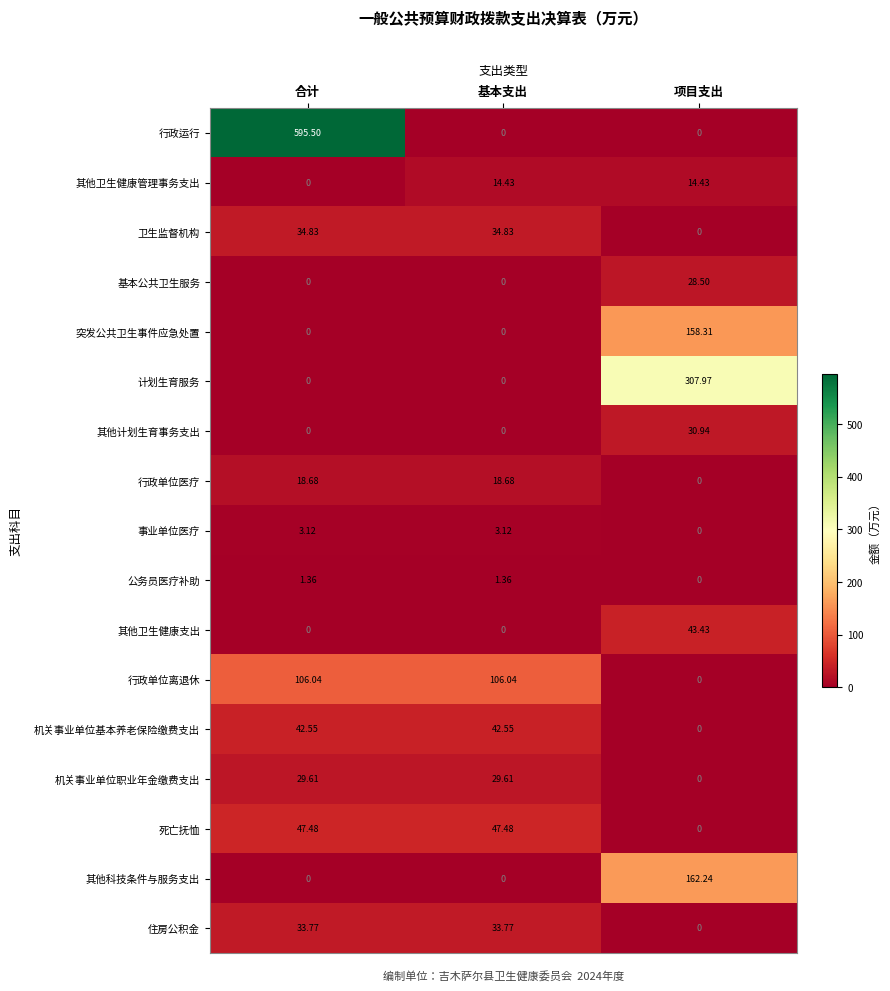

Where does the 行政单位医疗 series first go above 18?

合计